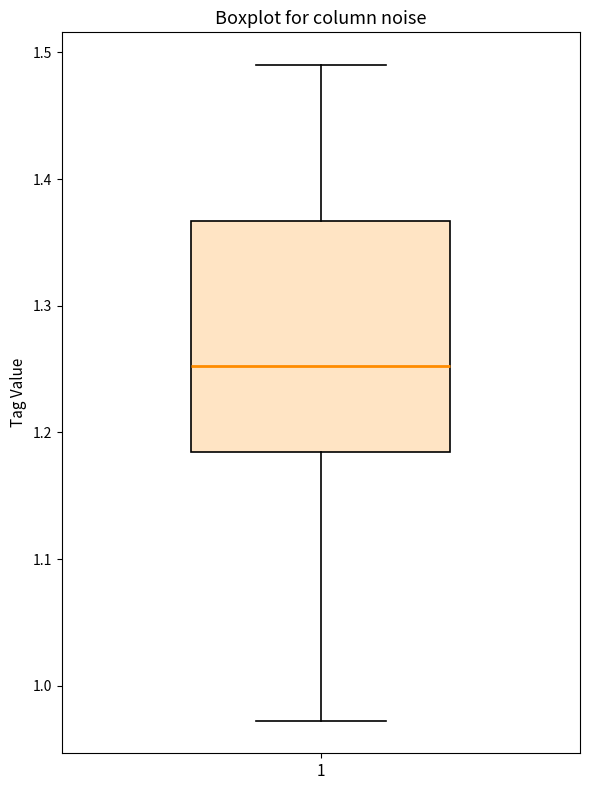

Where does the lower whisker of the box at x = 1 end on the y-axis? The values are not printed on the chart, so give them approximately, as read against the axis.

0.97